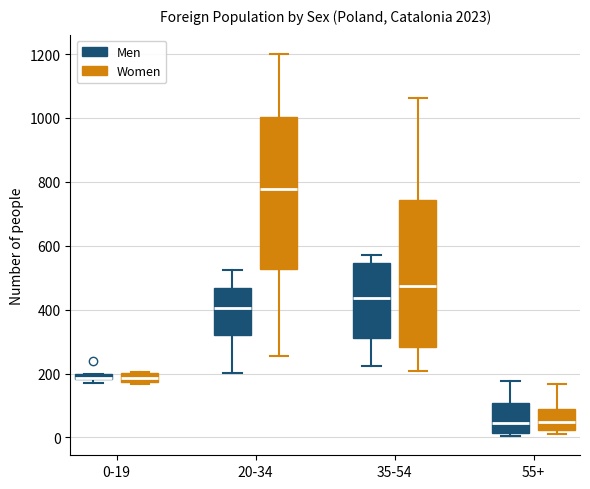

Where does the median line of the box for 20-34 (Men) sit on the y-axis? The values are not printed on the chart, so give them approximately, as read against the axis.

400